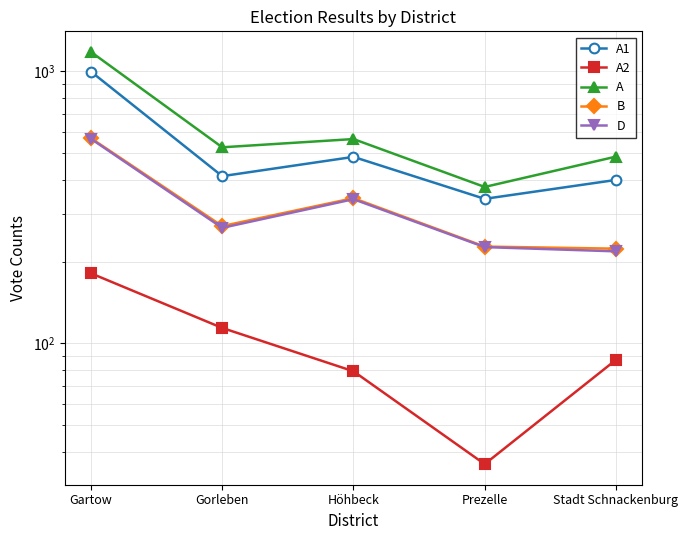

Where does the A2 series first go above 87?

Gartow